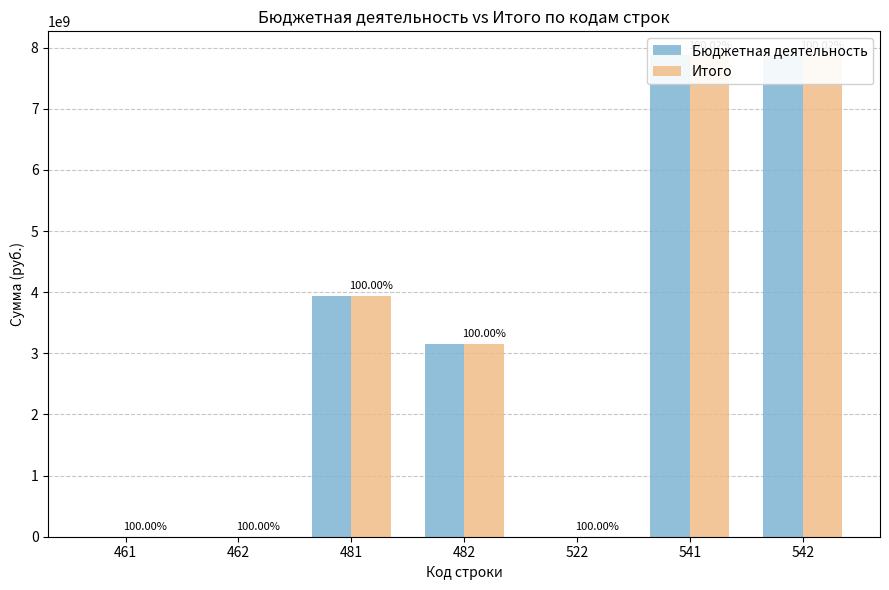

Where is Итого nearest to the value 3936576851?

481